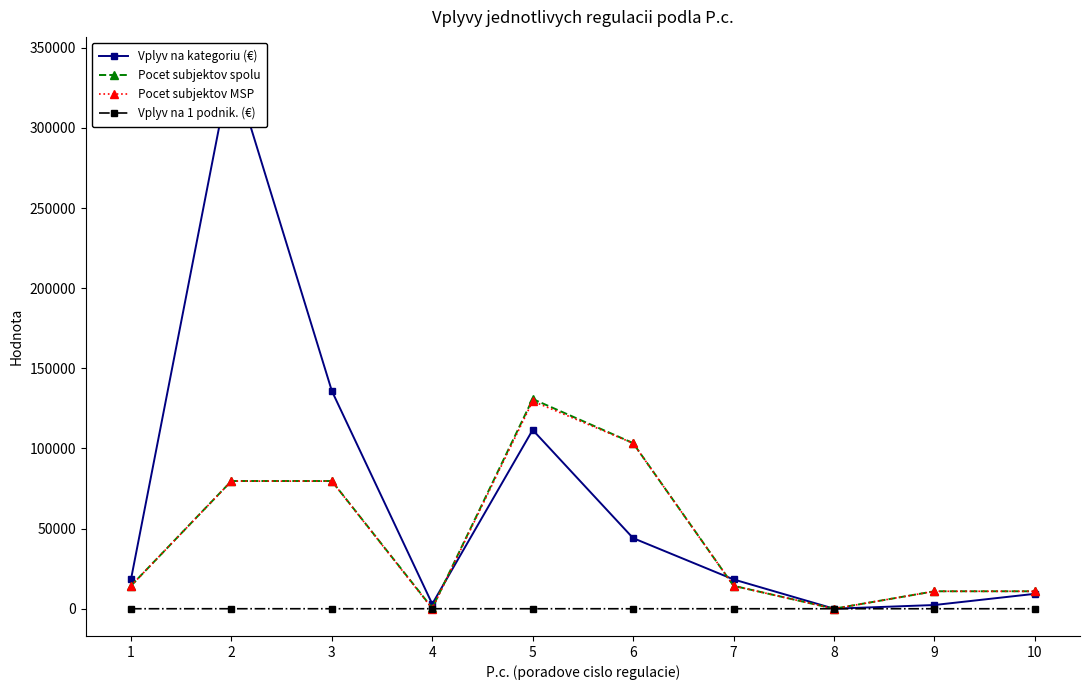

At which category does Vplyv na kategoriu (€) reach its first local peak?

2